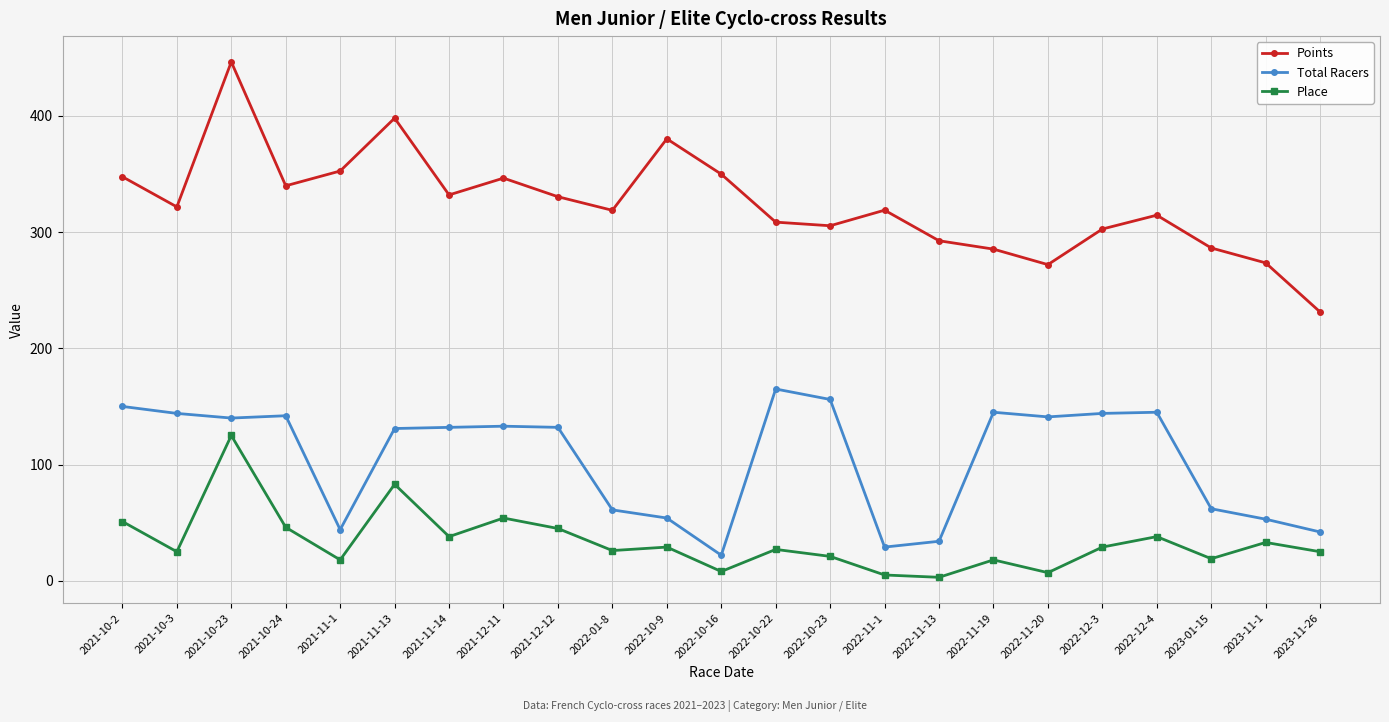

Does the chart display data point markers on the line(s)?

Yes